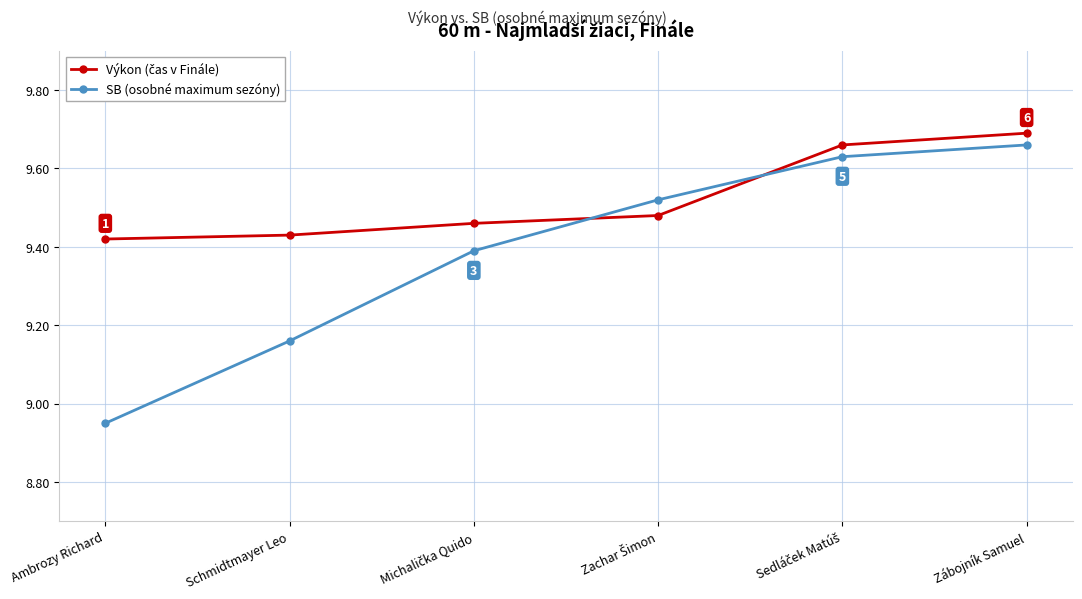

At which category is the sum across all series the highest?

Zábojník Samuel